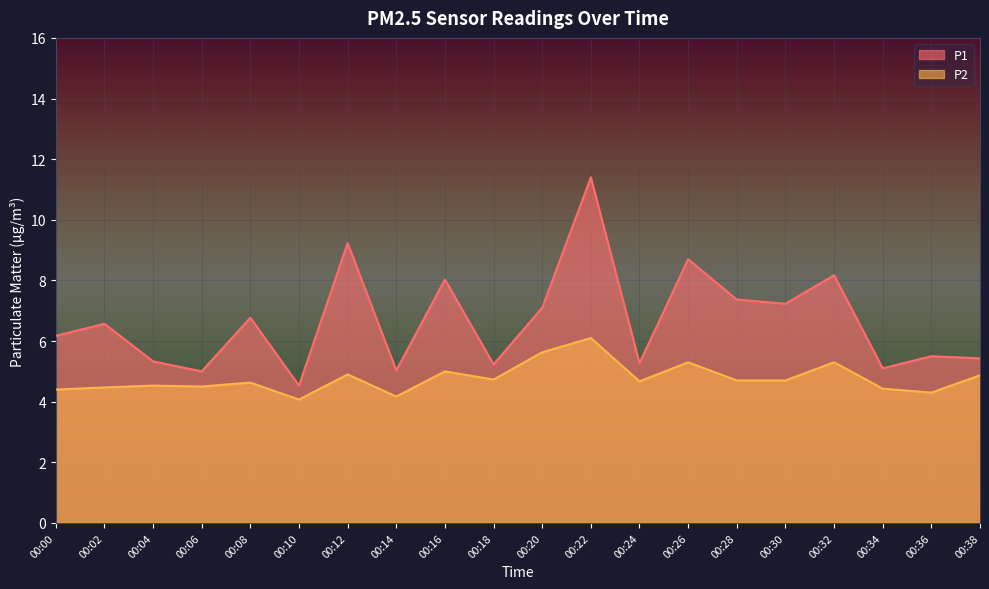

At how many categories does at least one series exceed 6?

11